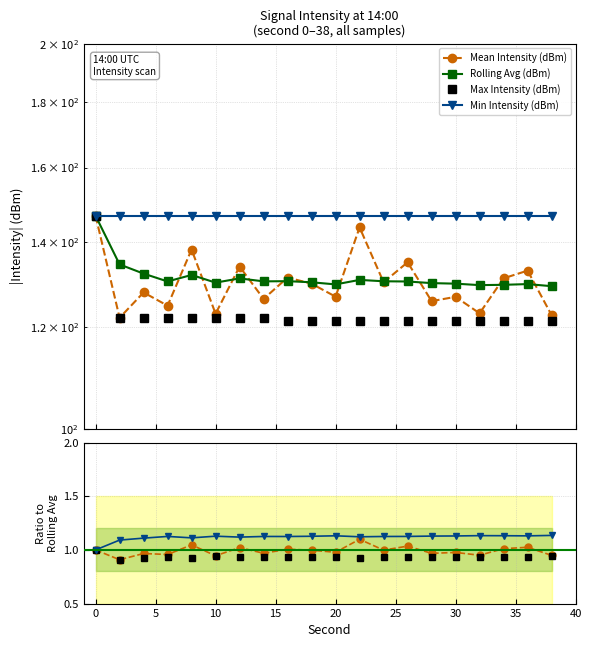

True or false: Mean Intensity (dBm) and Rolling Avg (dBm) cross at least once.

True